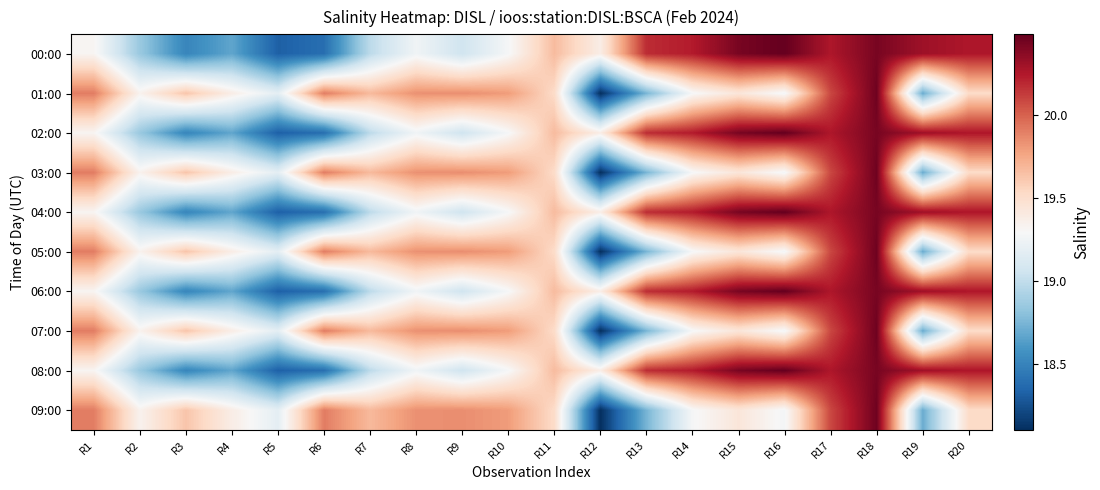

Reading left to right, what are all the values shown in this chart?

00:00: R1=19.3	R2=18.9	R3=18.5	R4=18.7	R5=18.3	R6=18.4	R7=19.0	R8=19.2	R9=19.1	R10=19.3	R11=19.7	R12=19.4	R13=20.2	R14=20.2	R15=20.4	R16=20.5	R17=20.3	R18=20.4	R19=20.3	R20=20.3
01:00: R1=19.9	R2=19.3	R3=19.6	R4=19.4	R5=19.2	R6=19.9	R7=19.7	R8=19.8	R9=19.9	R10=19.8	R11=19.5	R12=18.1	R13=18.7	R14=19.3	R15=19.4	R16=19.3	R17=20.1	R18=20.5	R19=18.7	R20=19.5
02:00: R1=19.3	R2=18.9	R3=18.5	R4=18.7	R5=18.3	R6=18.4	R7=19.0	R8=19.2	R9=19.1	R10=19.3	R11=19.7	R12=19.4	R13=20.2	R14=20.2	R15=20.4	R16=20.5	R17=20.3	R18=20.4	R19=20.3	R20=20.3
03:00: R1=19.9	R2=19.3	R3=19.6	R4=19.4	R5=19.2	R6=19.9	R7=19.7	R8=19.8	R9=19.9	R10=19.8	R11=19.5	R12=18.1	R13=18.7	R14=19.3	R15=19.4	R16=19.3	R17=20.1	R18=20.5	R19=18.7	R20=19.5
04:00: R1=19.3	R2=18.9	R3=18.5	R4=18.7	R5=18.3	R6=18.4	R7=19.0	R8=19.2	R9=19.1	R10=19.3	R11=19.7	R12=19.4	R13=20.2	R14=20.2	R15=20.4	R16=20.5	R17=20.3	R18=20.4	R19=20.3	R20=20.3
05:00: R1=19.9	R2=19.3	R3=19.6	R4=19.4	R5=19.2	R6=19.9	R7=19.7	R8=19.8	R9=19.9	R10=19.8	R11=19.5	R12=18.1	R13=18.7	R14=19.3	R15=19.4	R16=19.3	R17=20.1	R18=20.5	R19=18.7	R20=19.5
06:00: R1=19.3	R2=18.9	R3=18.5	R4=18.7	R5=18.3	R6=18.4	R7=19.0	R8=19.2	R9=19.1	R10=19.3	R11=19.7	R12=19.4	R13=20.2	R14=20.2	R15=20.4	R16=20.5	R17=20.3	R18=20.4	R19=20.3	R20=20.3
07:00: R1=19.9	R2=19.3	R3=19.6	R4=19.4	R5=19.2	R6=19.9	R7=19.7	R8=19.8	R9=19.9	R10=19.8	R11=19.5	R12=18.1	R13=18.7	R14=19.3	R15=19.4	R16=19.3	R17=20.1	R18=20.5	R19=18.7	R20=19.5
08:00: R1=19.3	R2=18.9	R3=18.5	R4=18.7	R5=18.3	R6=18.4	R7=19.0	R8=19.2	R9=19.1	R10=19.3	R11=19.7	R12=19.4	R13=20.2	R14=20.2	R15=20.4	R16=20.5	R17=20.3	R18=20.4	R19=20.3	R20=20.3
09:00: R1=19.9	R2=19.3	R3=19.6	R4=19.4	R5=19.2	R6=19.9	R7=19.7	R8=19.8	R9=19.9	R10=19.8	R11=19.5	R12=18.1	R13=18.7	R14=19.3	R15=19.4	R16=19.3	R17=20.1	R18=20.5	R19=18.7	R20=19.5